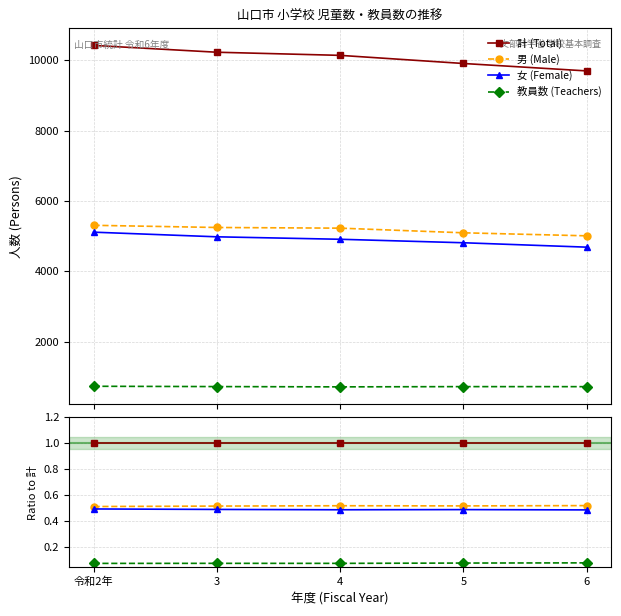

Is the value of 男 (Male) at 令和2年 greater than the value of 教員数 (Teachers) at 3?

Yes